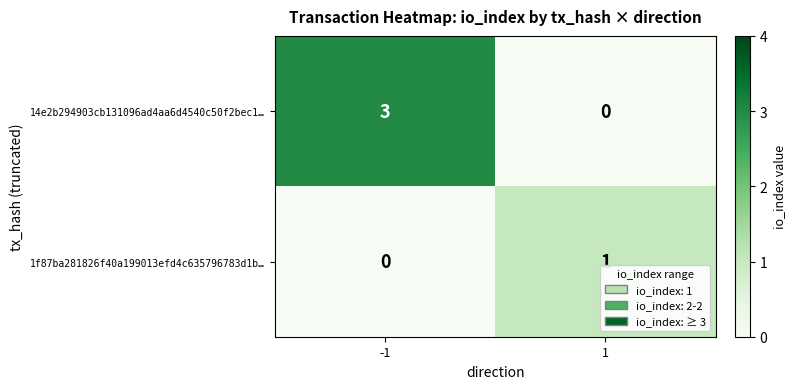

What is the greatest value displayed?

3